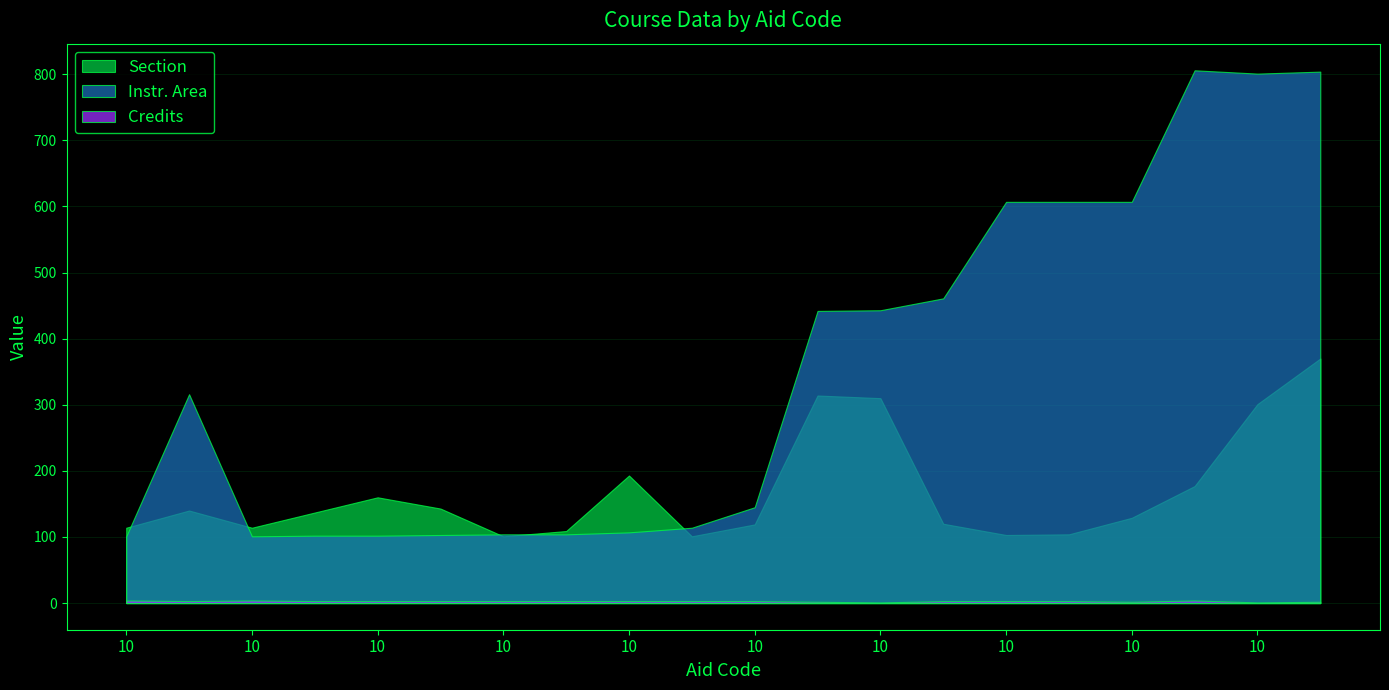

Which series has the widest spread of values?

Instr. Area